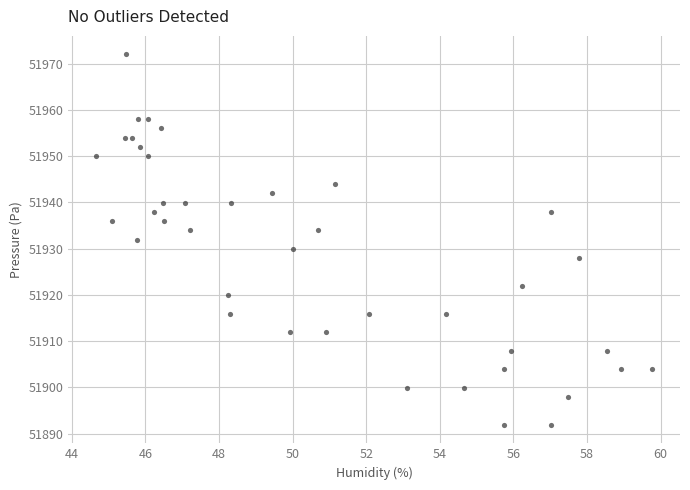

What is the range of Y values (max minus min)?

80.0